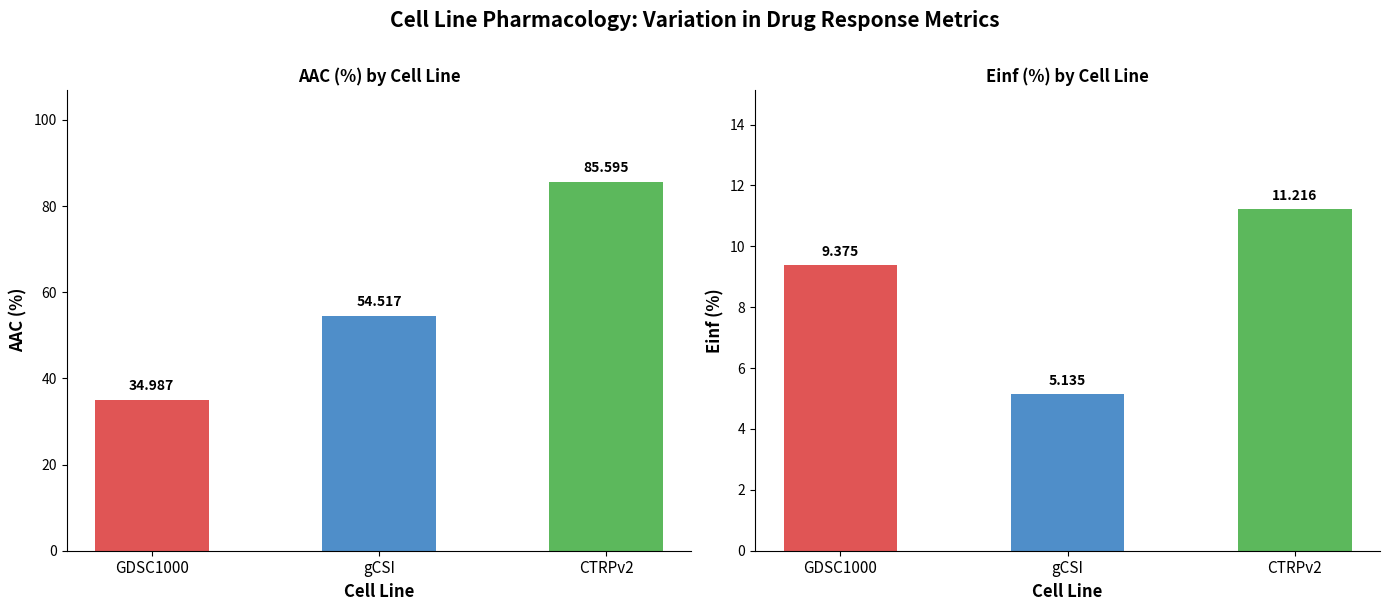

The value of AAC (%) at CTRPv2 is 85.6. True or false?

True